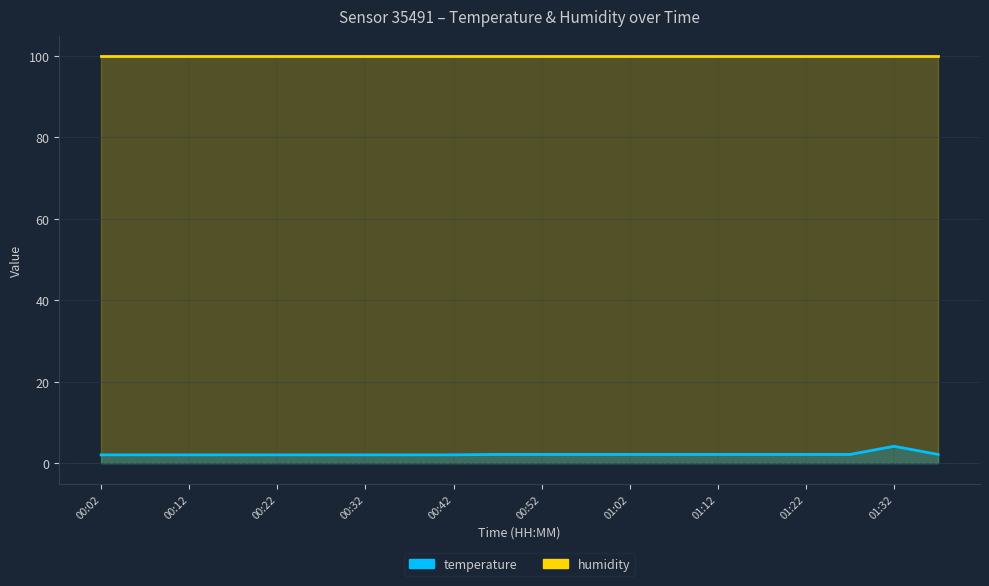

What value does the data have at 01:32?

4.2